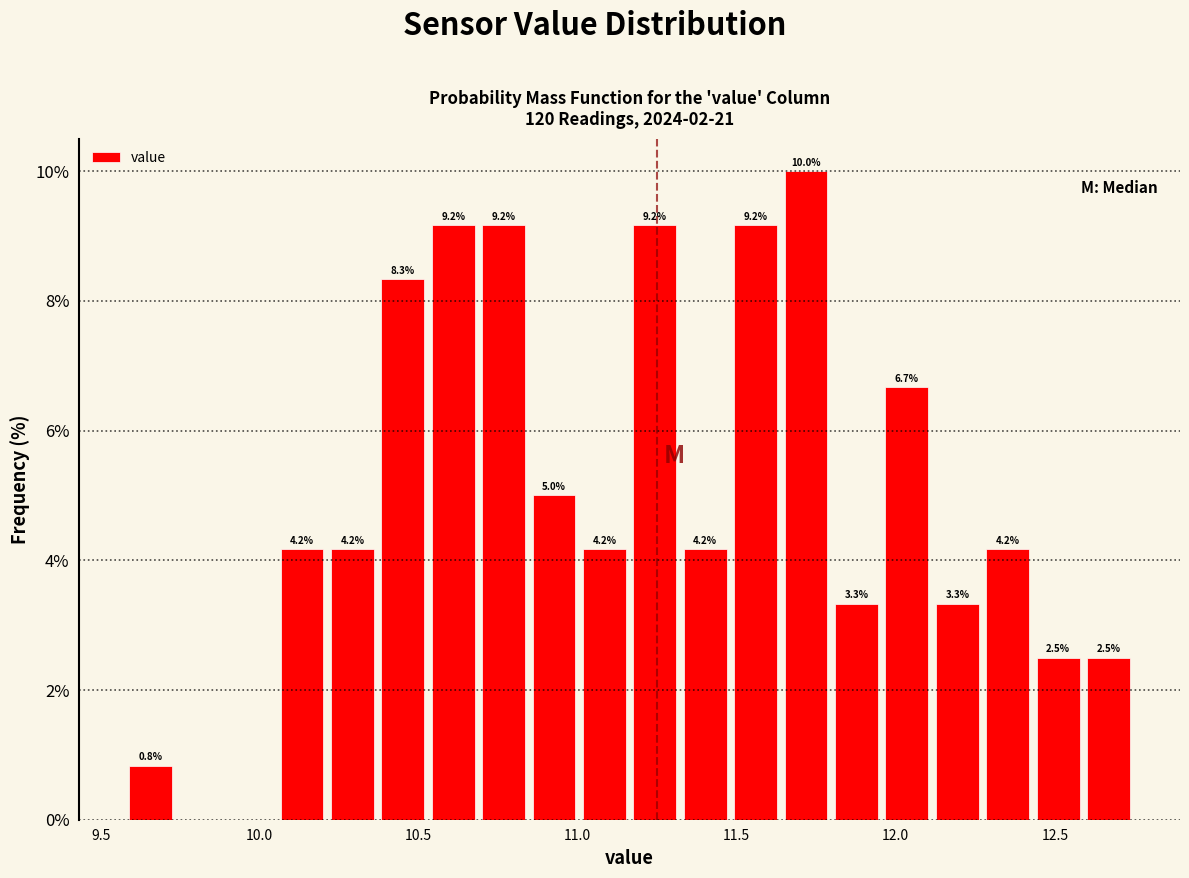

Read against the x-axis, roughly where is the centre of the tallest bar?

11.70